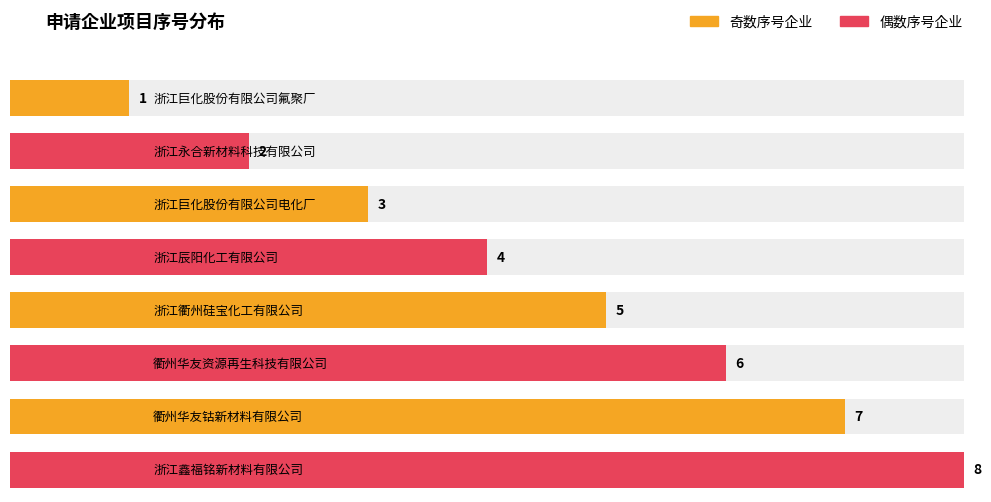

True or false: the data shows 6 at 衢州华友资源再生科技有限公司.

True